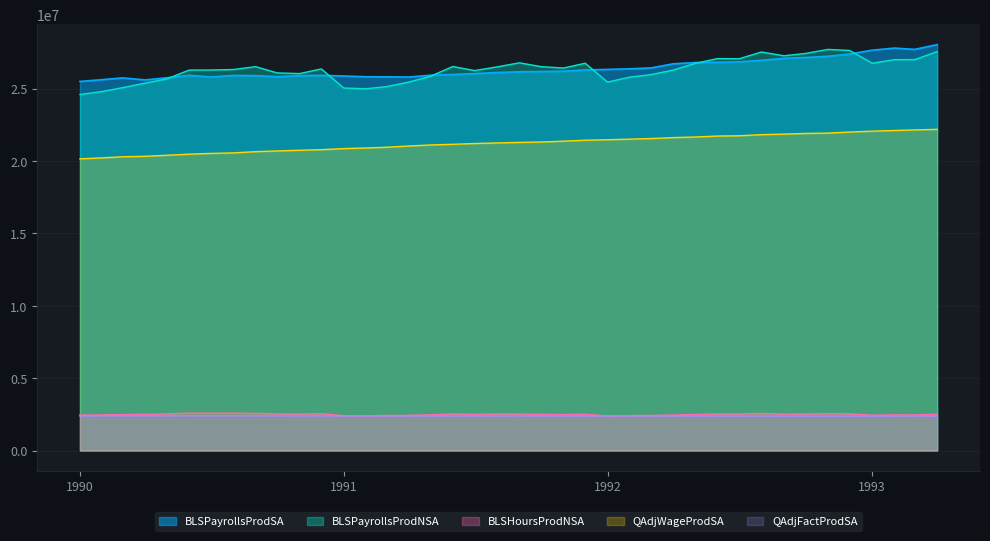

What is the spread (max minus min) of values at 1991-02?

23423737.8